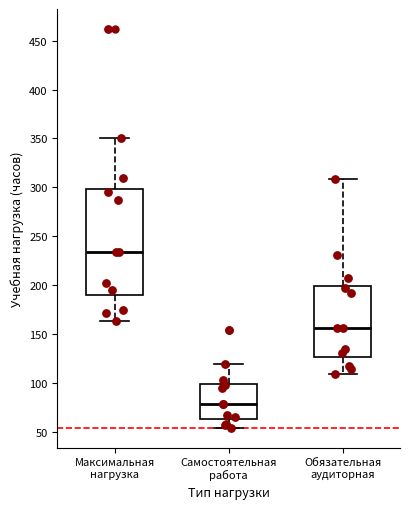

Reading left to right, transcribe this box plot: for each box, give where its median line is, the range the box spans, and where its two whiskers end, as read against the y-axis. The values are not printed on the chart, so give them approximately, as read against the axis.

Максимальная нагрузка: median 235, box 190 to 300, whiskers 165 to 350
Самостоятельная работа: median 80, box 65 to 100, whiskers 55 to 120
Обязательная аудиторная: median 155, box 125 to 200, whiskers 110 to 310